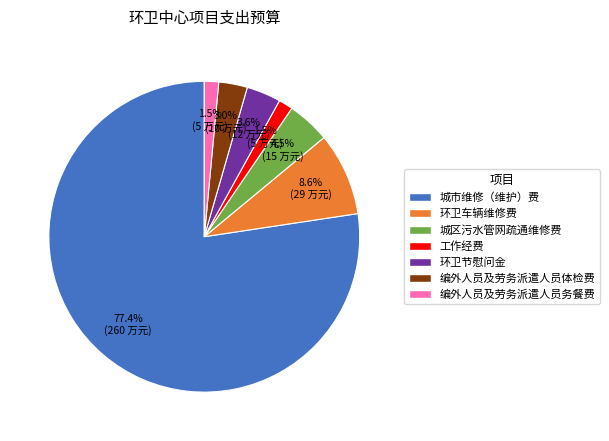

True or false: 工作经费 accounts for 11% of the total.

False